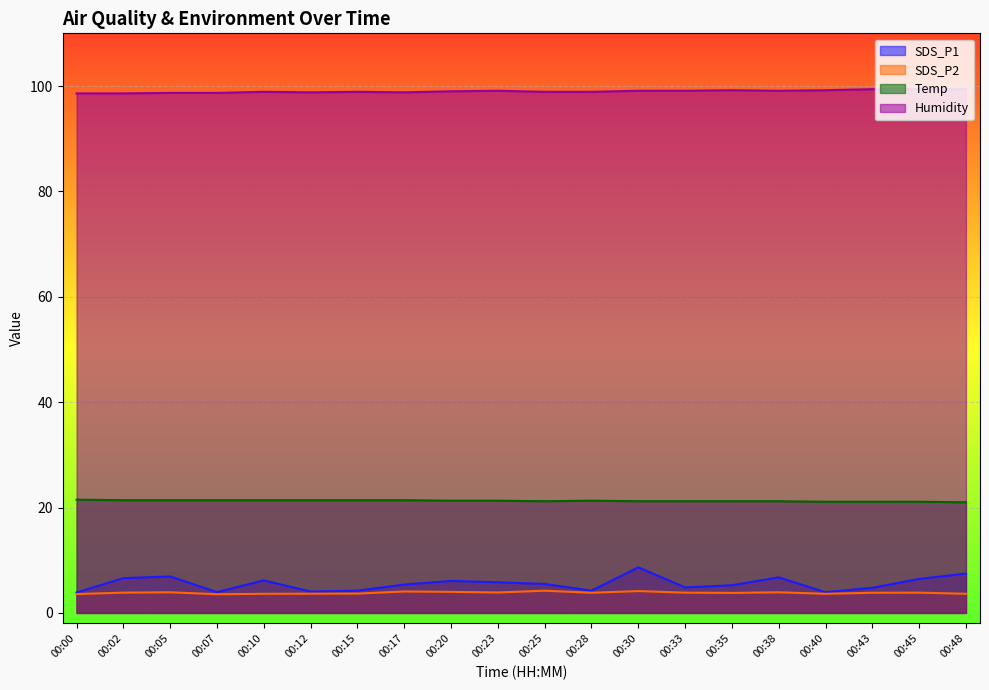

What is the difference between the Humidity values at 00:05 and 00:15?

0.2